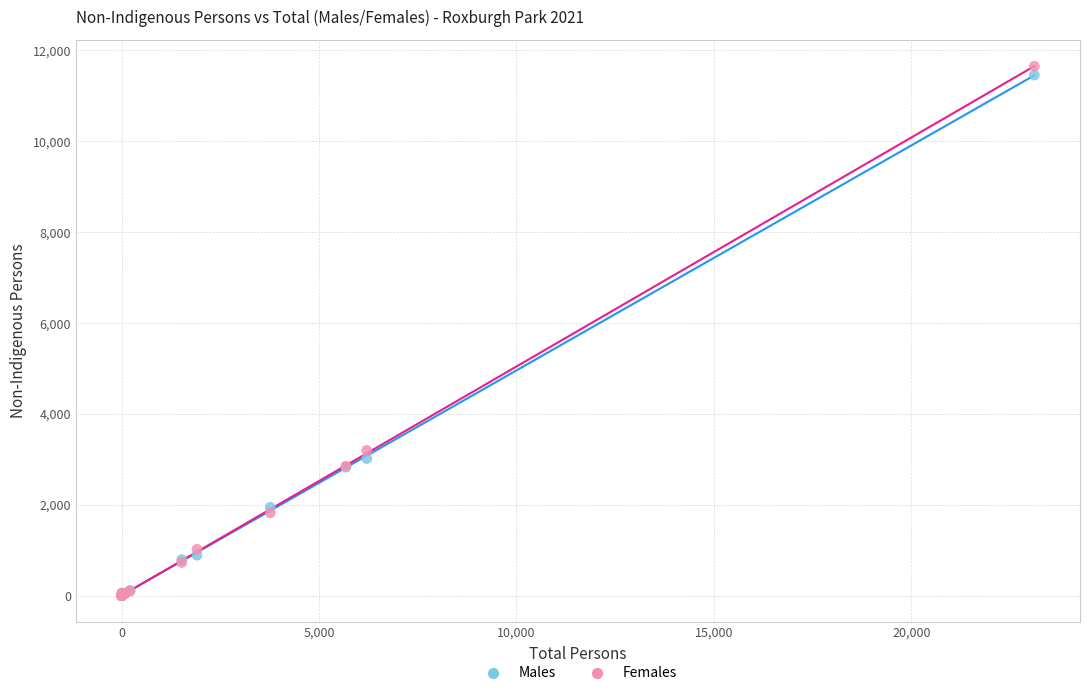

Which series reaches the maximum Y coordinate?

Females